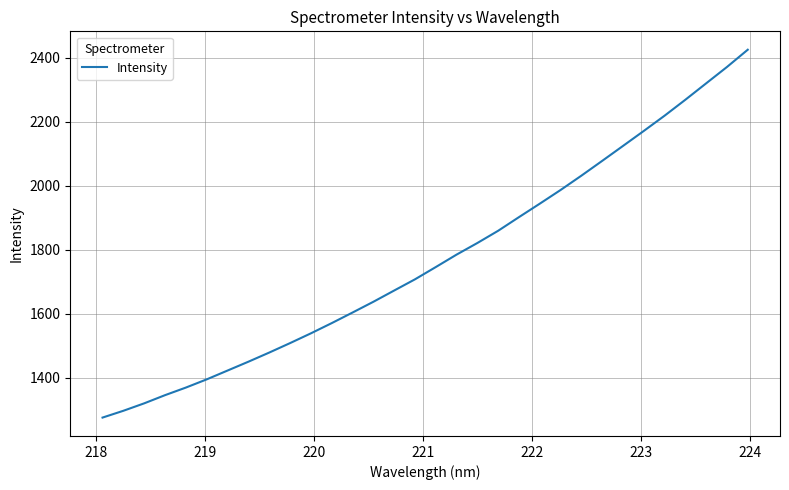

What is the difference between the maximum and minimum values?

1150.6